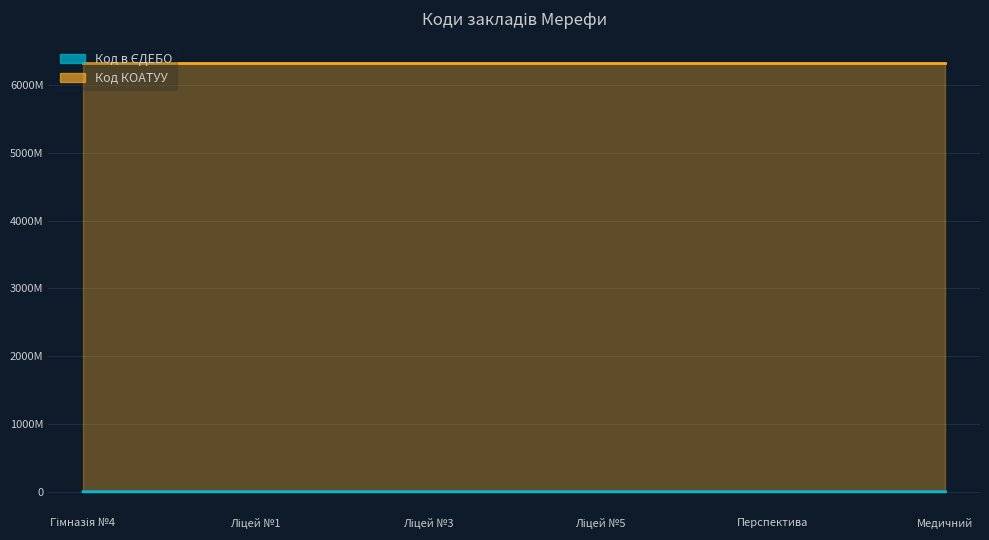

Where is the first local maximum?

Ліцей №1